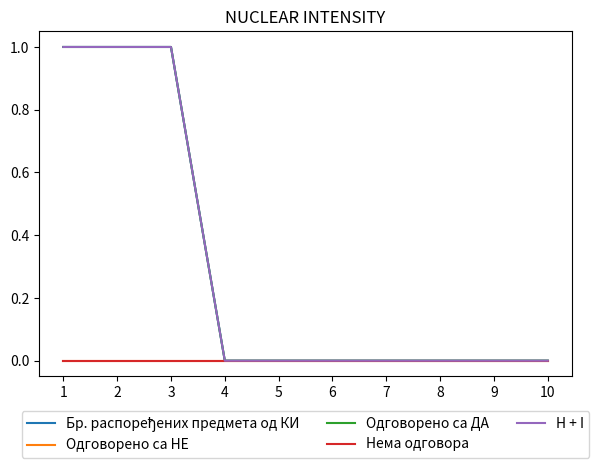

At how many categories does at least one series exceed 0?

3